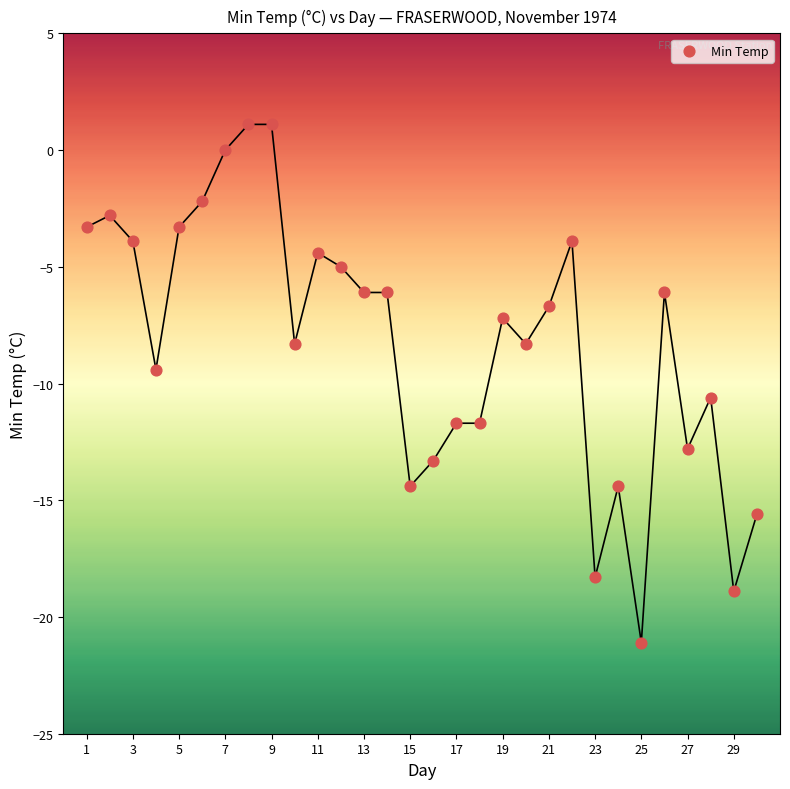

What is the range of X values (max minus min)?

29.0